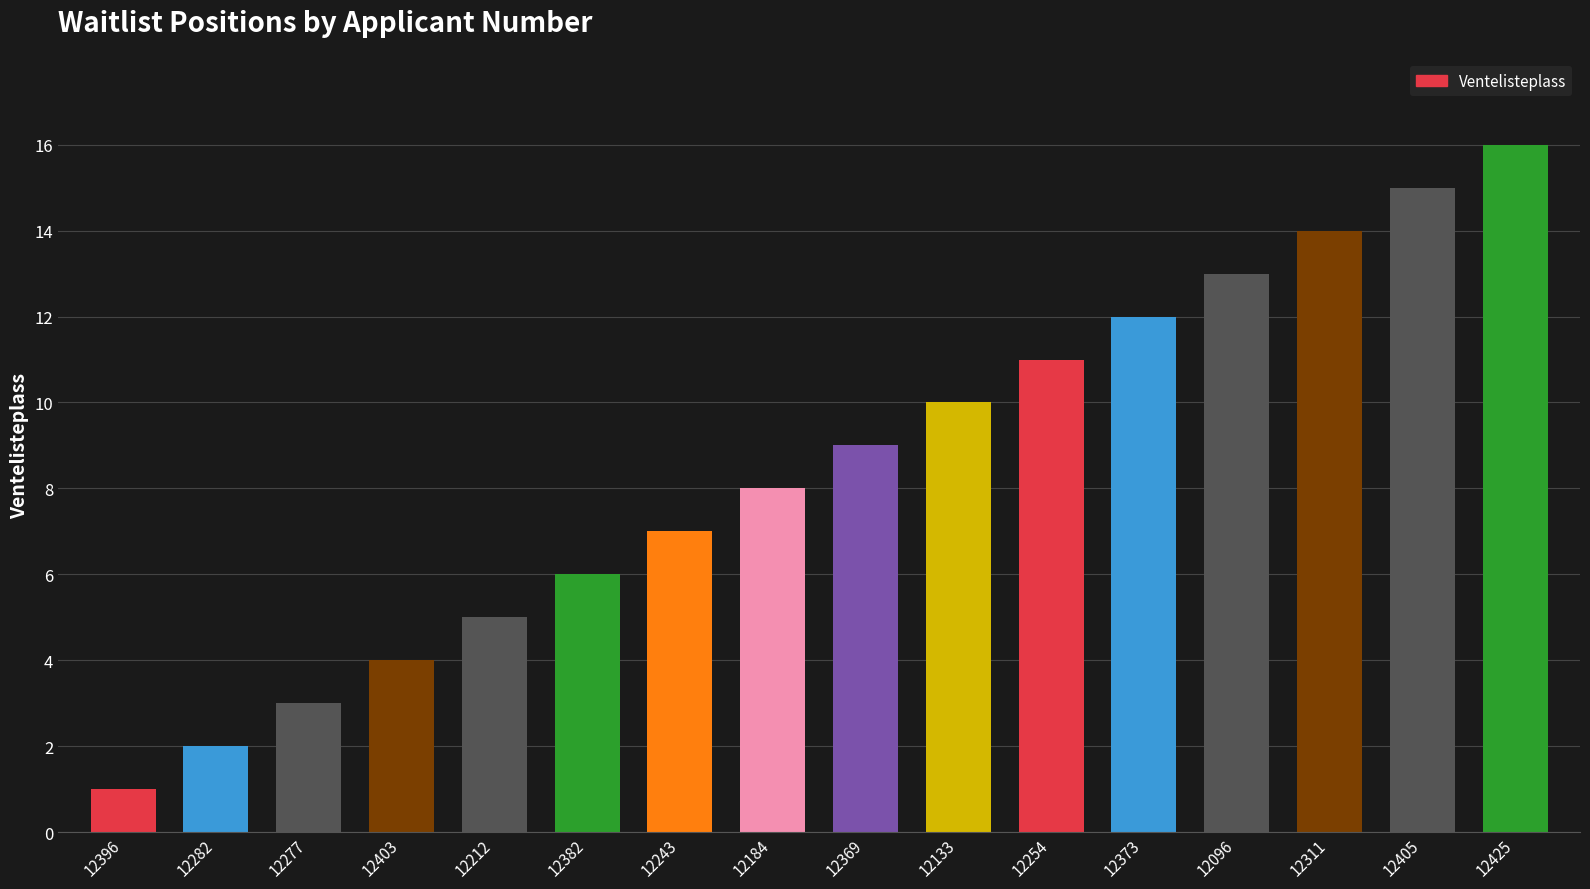

The chart shows a value of 4 at 12403. True or false?

True